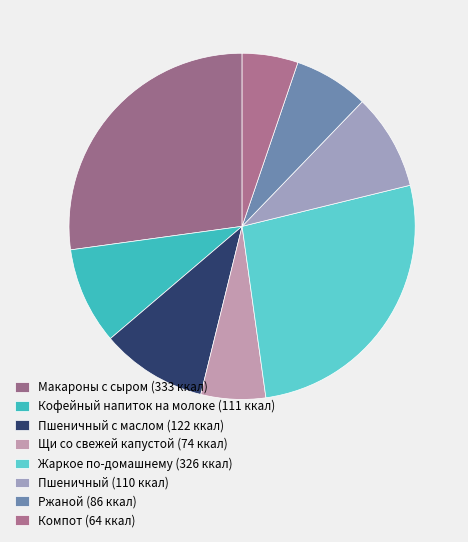

How many segments does this pie chart have?

8